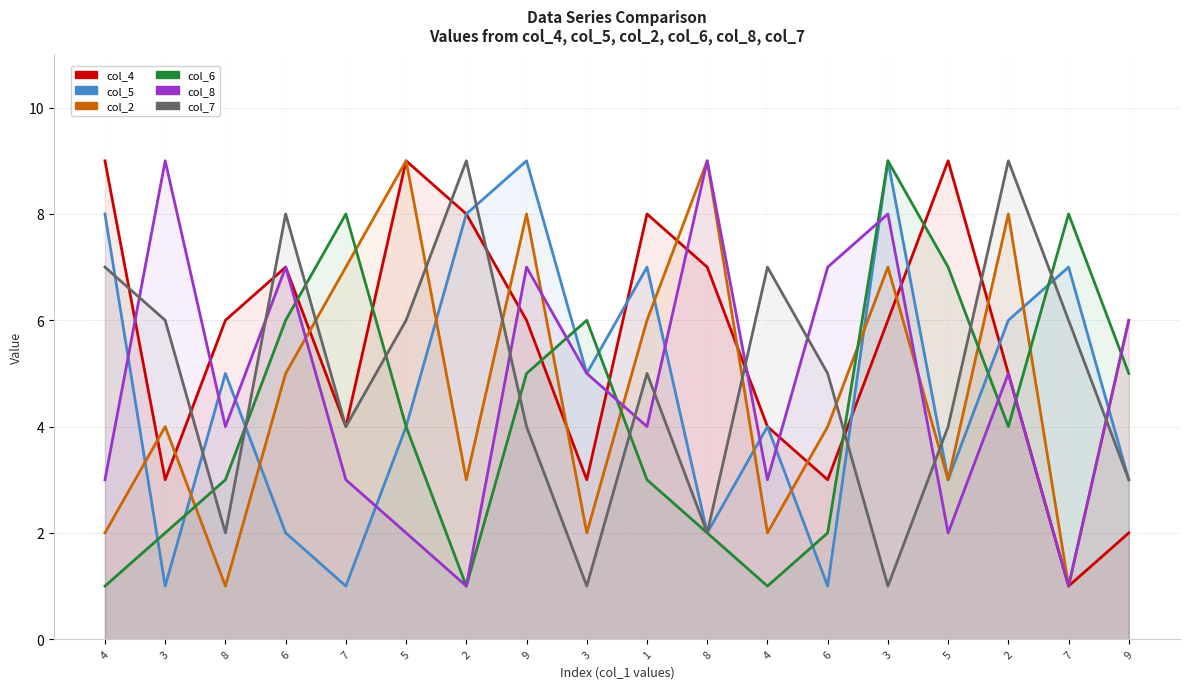

Where is the first local maximum for col_7?

6